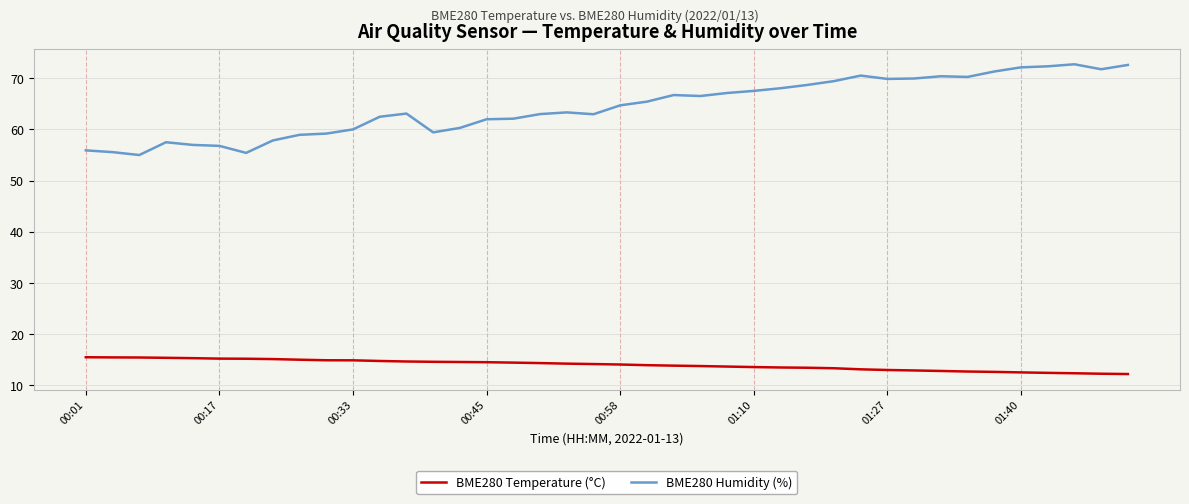

True or false: BME280 Temperature (°C) and BME280 Humidity (%) intersect in this chart.

False